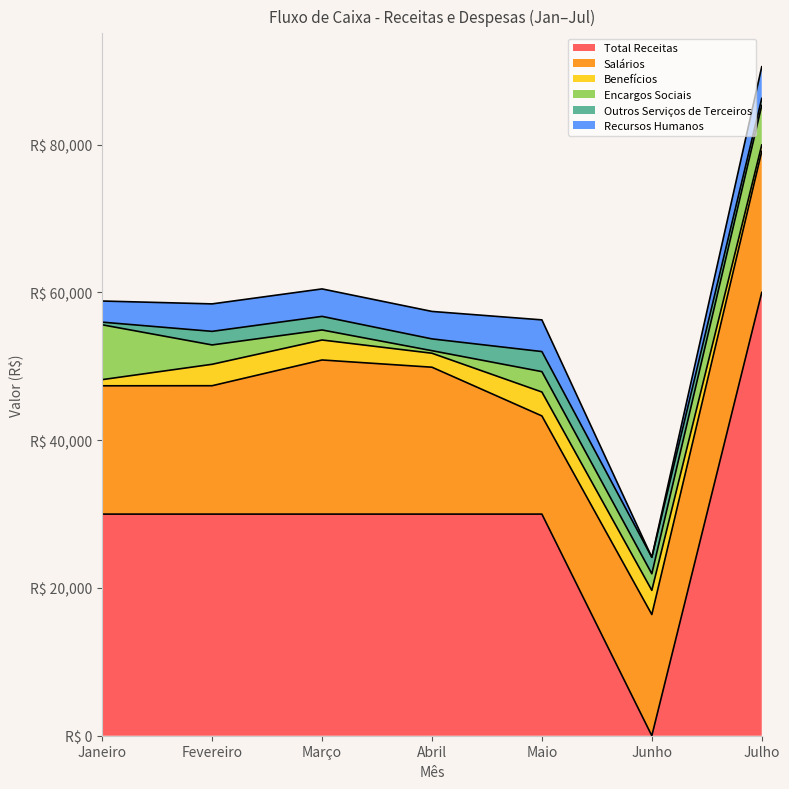

True or false: Encargos Sociais has a value of 344.0 at Abril.

True